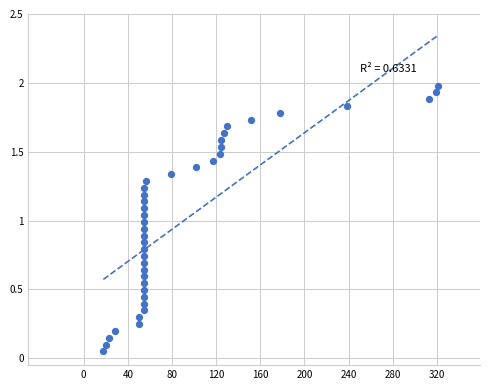

What is the range of X values (max minus min)?

302745.6